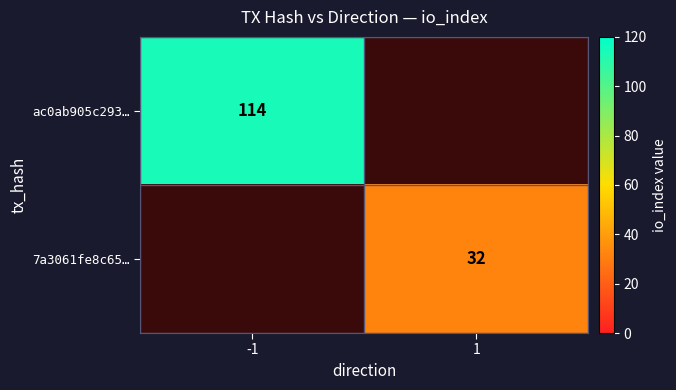

The value of 7a3061fe8c65… at 1 is 32. True or false?

True